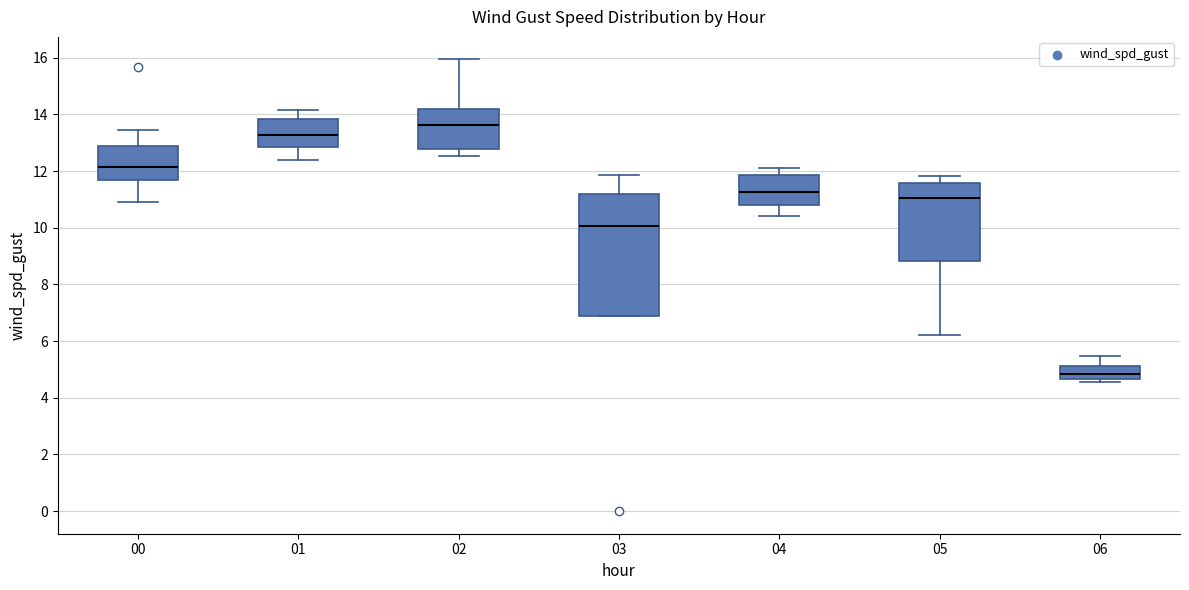

Which box's median line is the lowest?

06